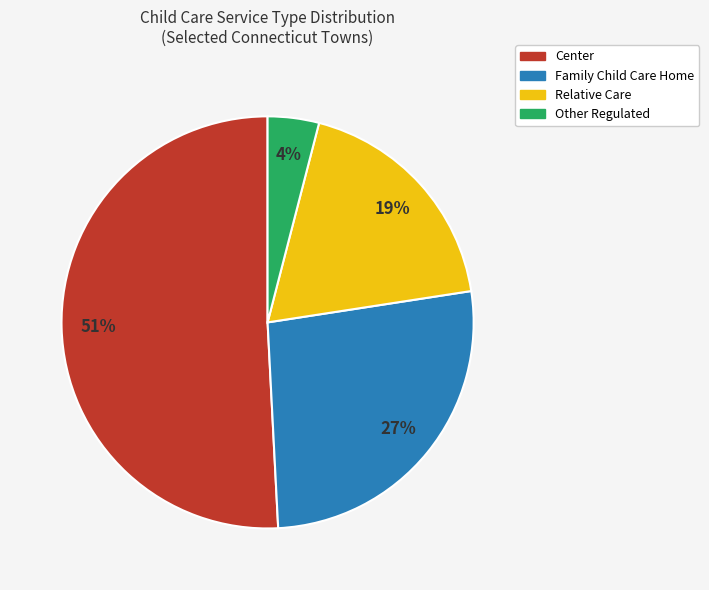

How many slices are in this pie chart?

4